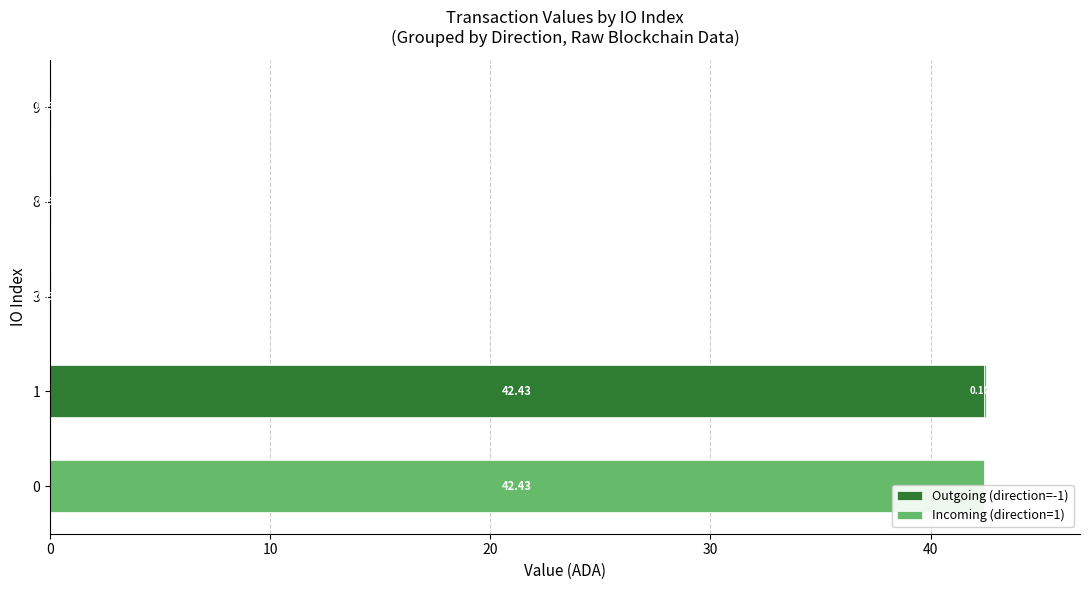

Count the number of categories in the chart.

5